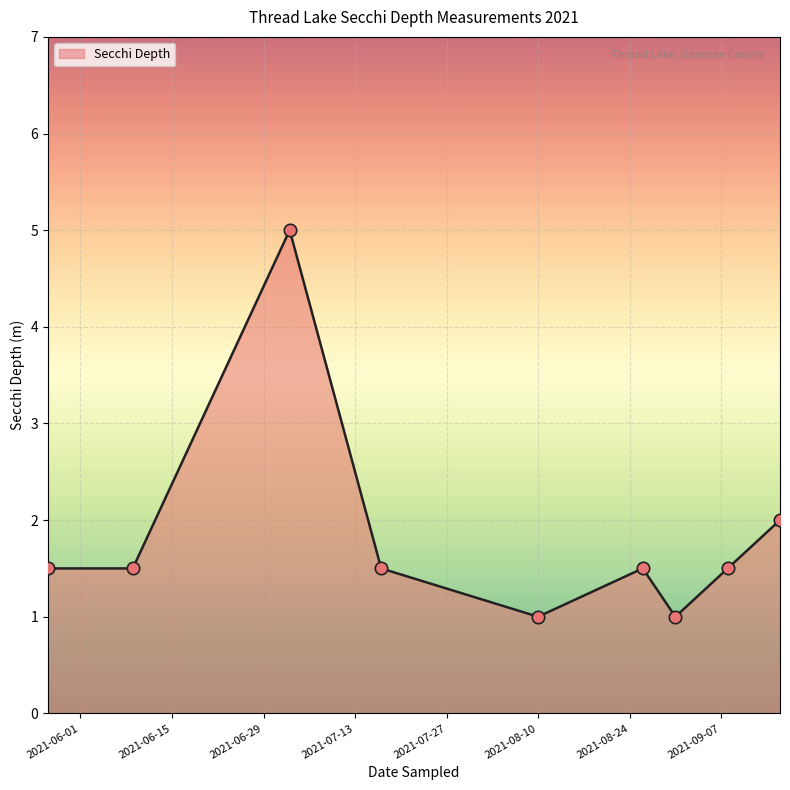

What is the difference between the maximum and minimum values?

4.0